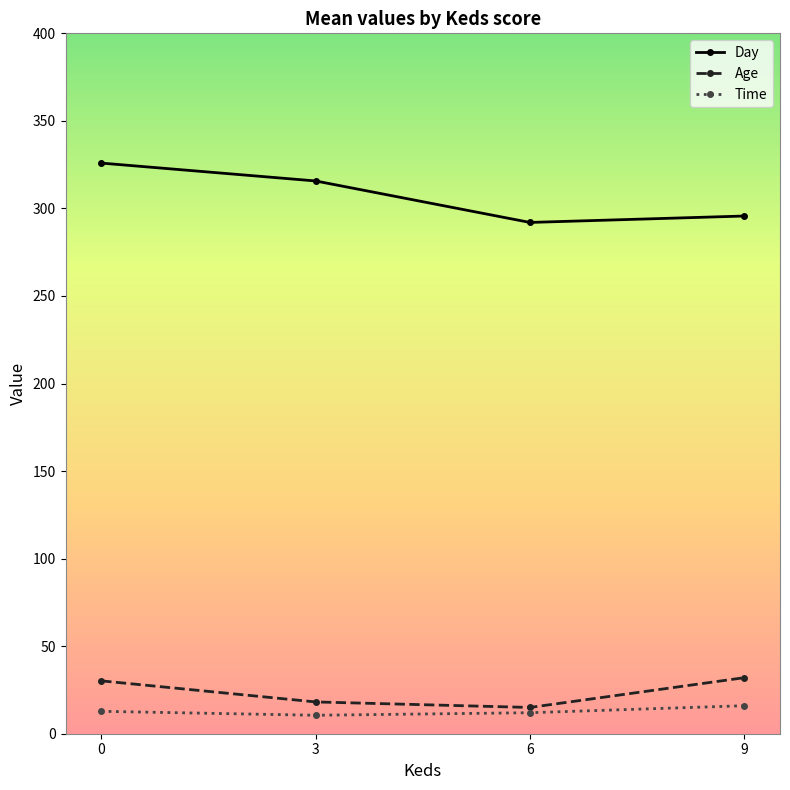

Which series has the widest spread of values?

Day